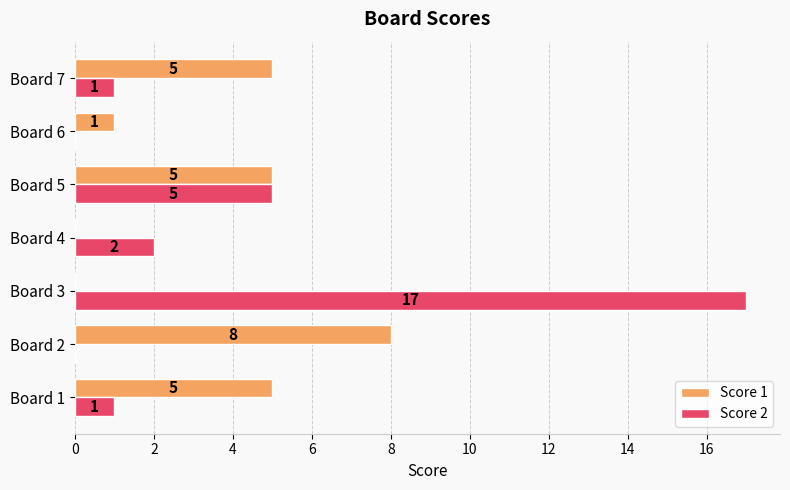

How many values in Score 2 are above zero?

5